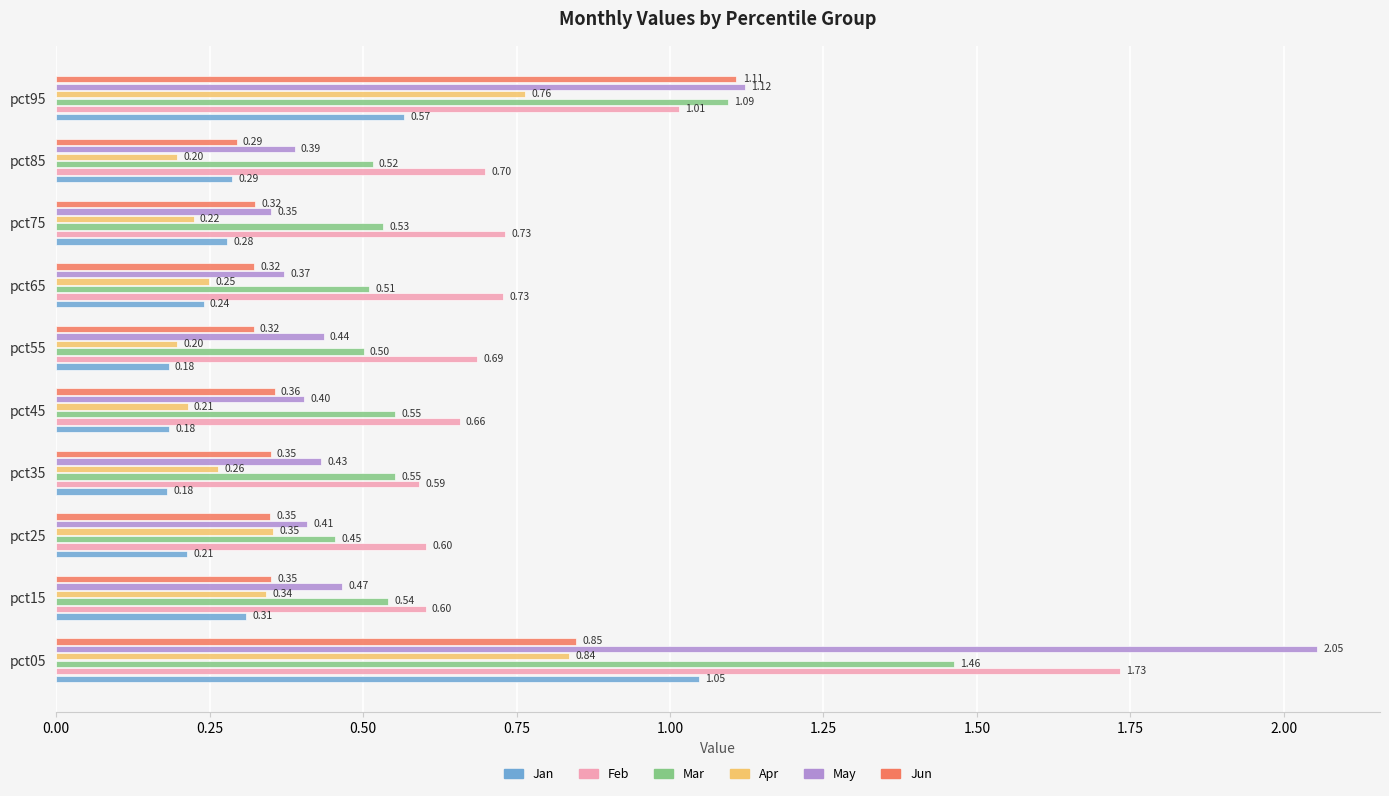

Which series has the widest spread of values?

May